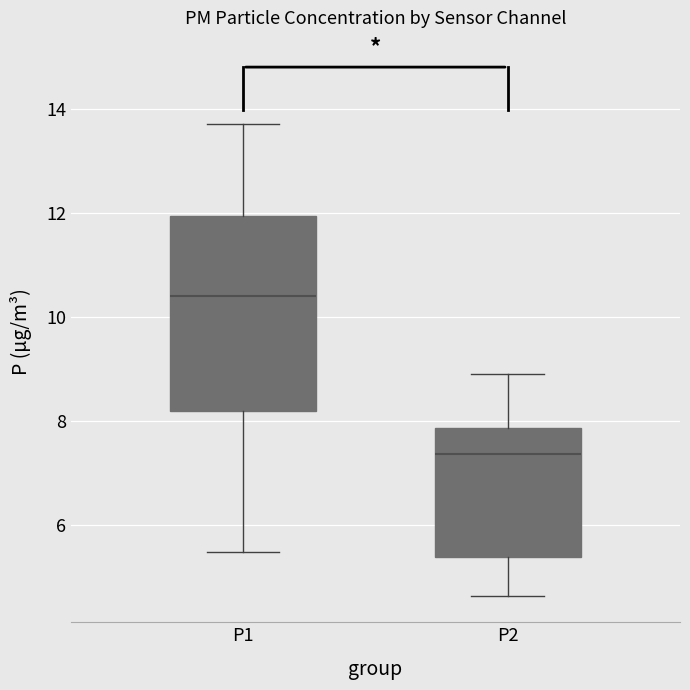

Which box's median line is the highest?

P1